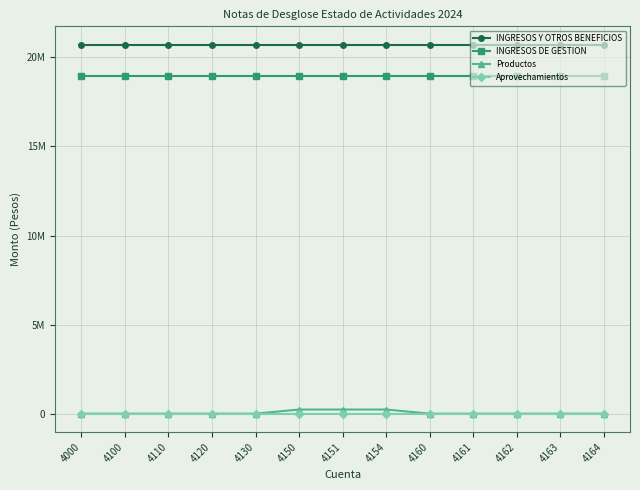

True or false: Productos and INGRESOS DE GESTION cross at least once.

False